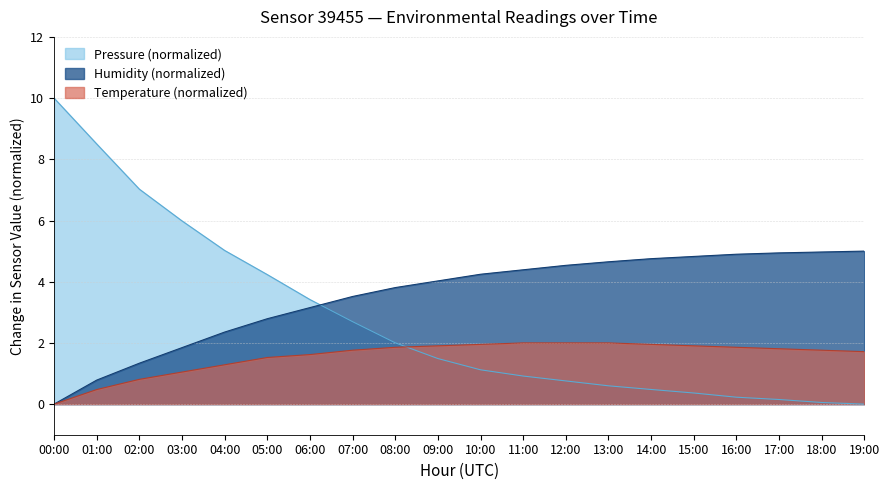

What is the label of the 20th point from the left?

19:00